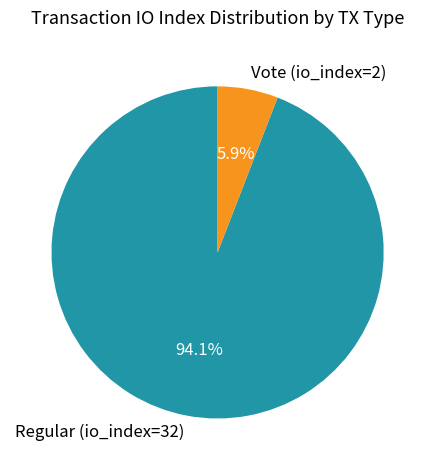

To the nearest percent, what portion does Vote (io_index=2) represent?

6%